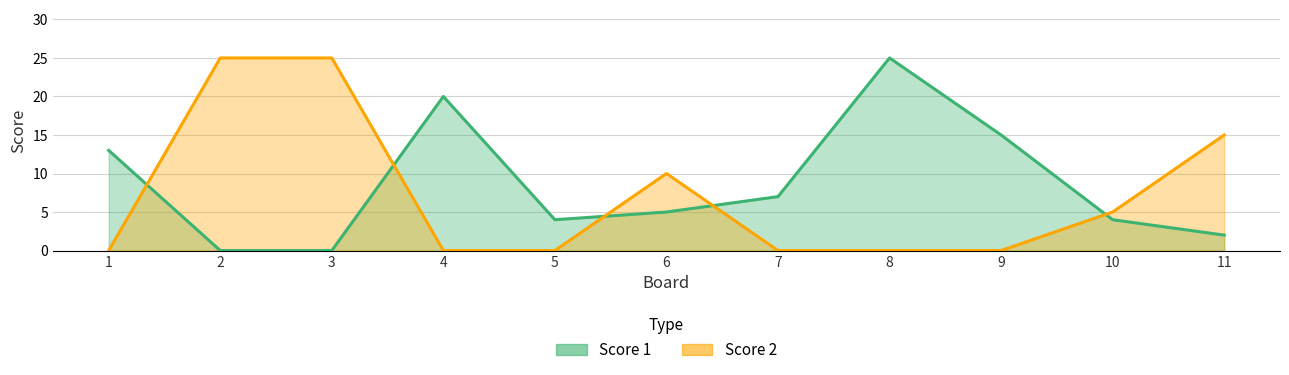

What value does the Score 2 series have at 3?

25